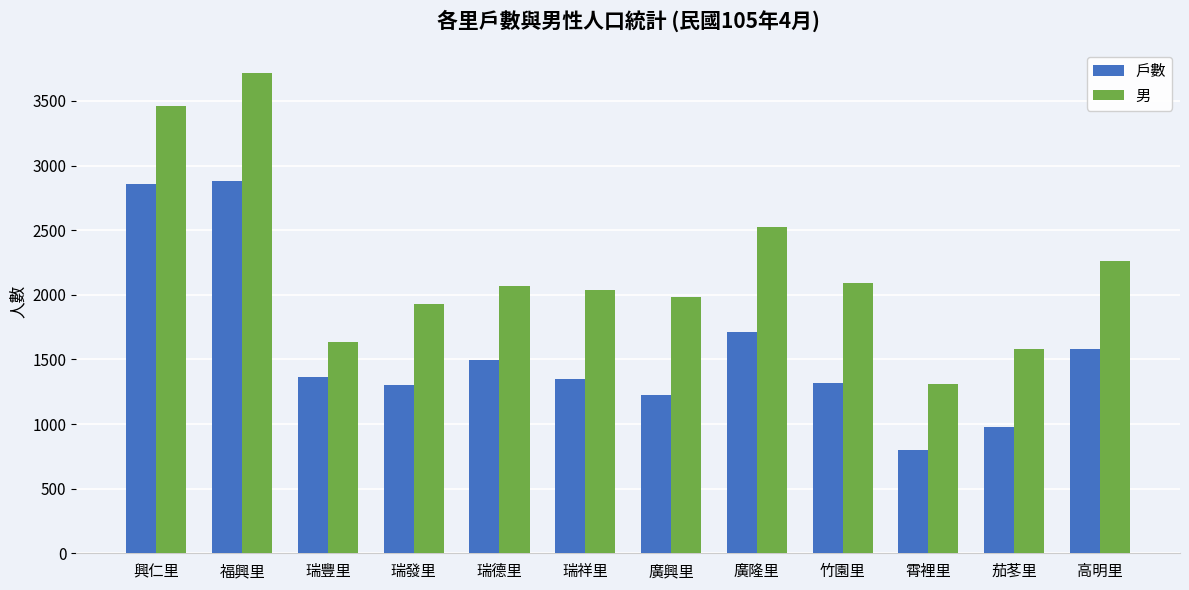

Where does the 男 series first go above 2069?

興仁里